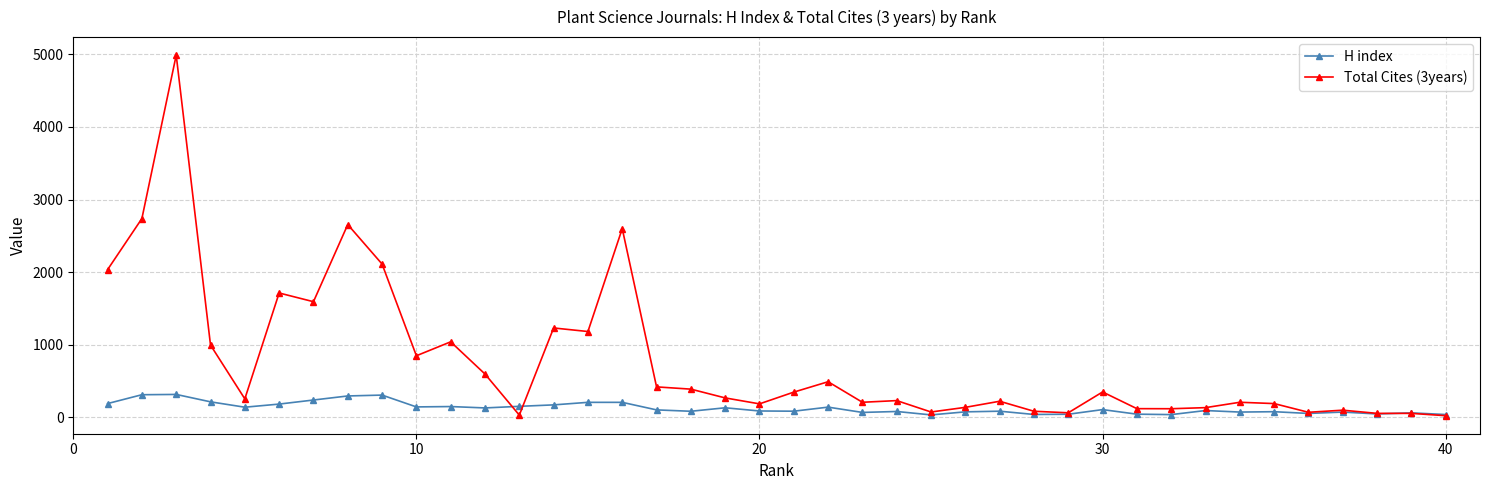

True or false: Total Cites (3years) has more than 1 interior local peaks.

True